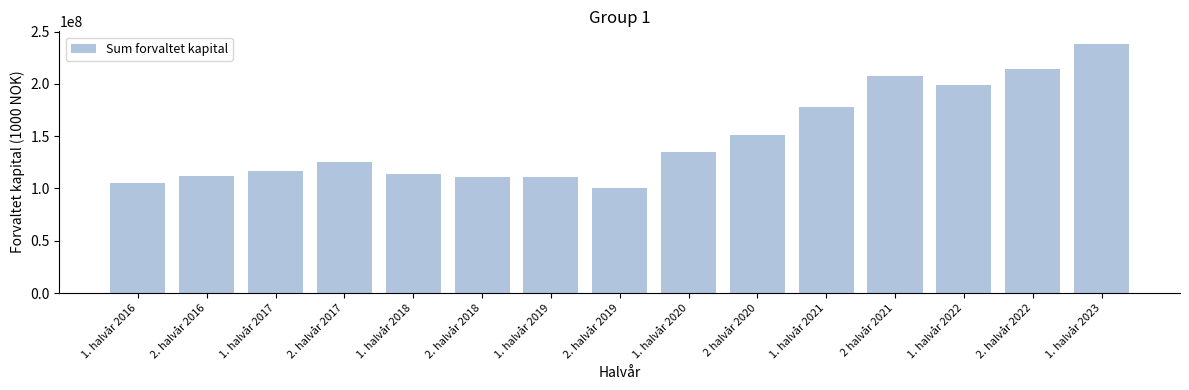

Which label corresponds to the smallest value in the chart?

2. halvår 2019